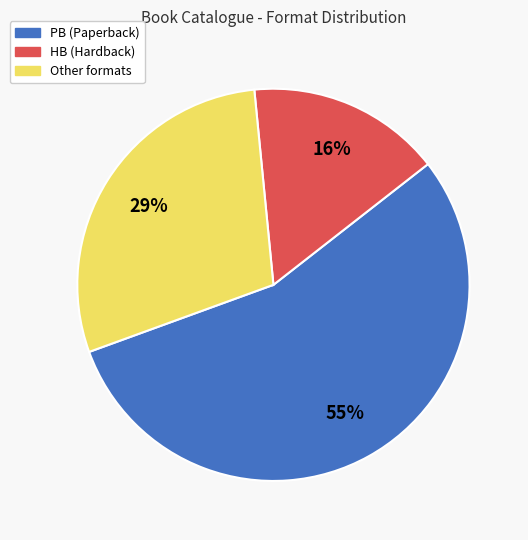

To the nearest percent, what is the difference between the largest and smallest slice percentages?

39%